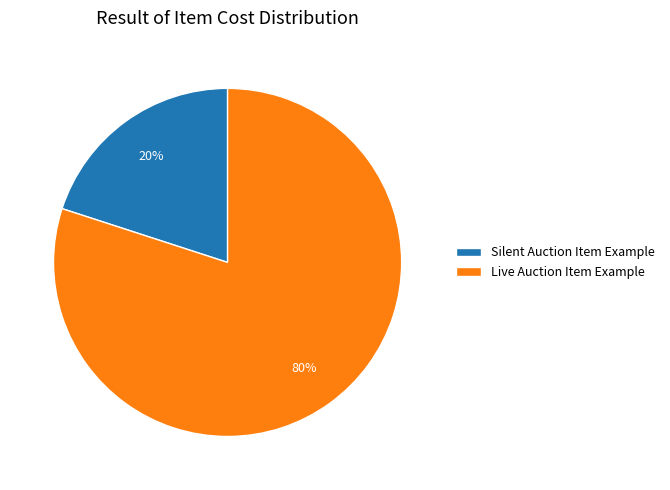

What is the majority slice?

Live Auction Item Example